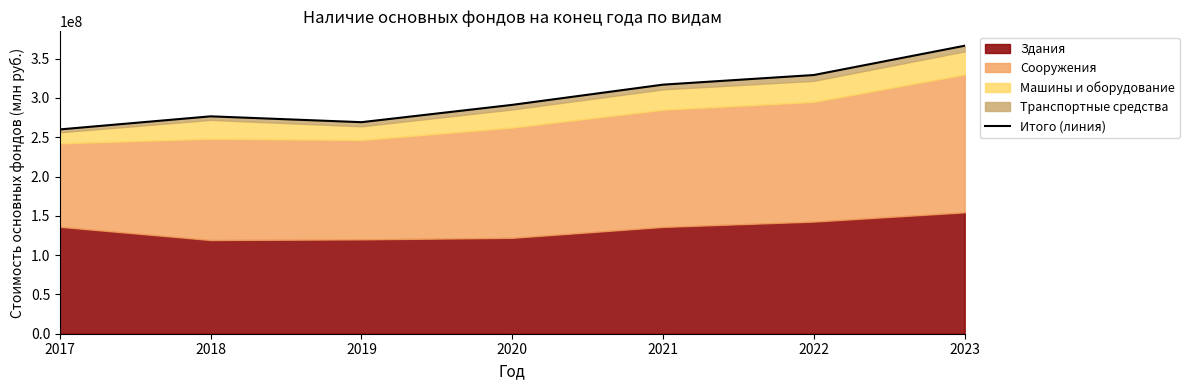

What is the maximum value shown in the chart?

366375989